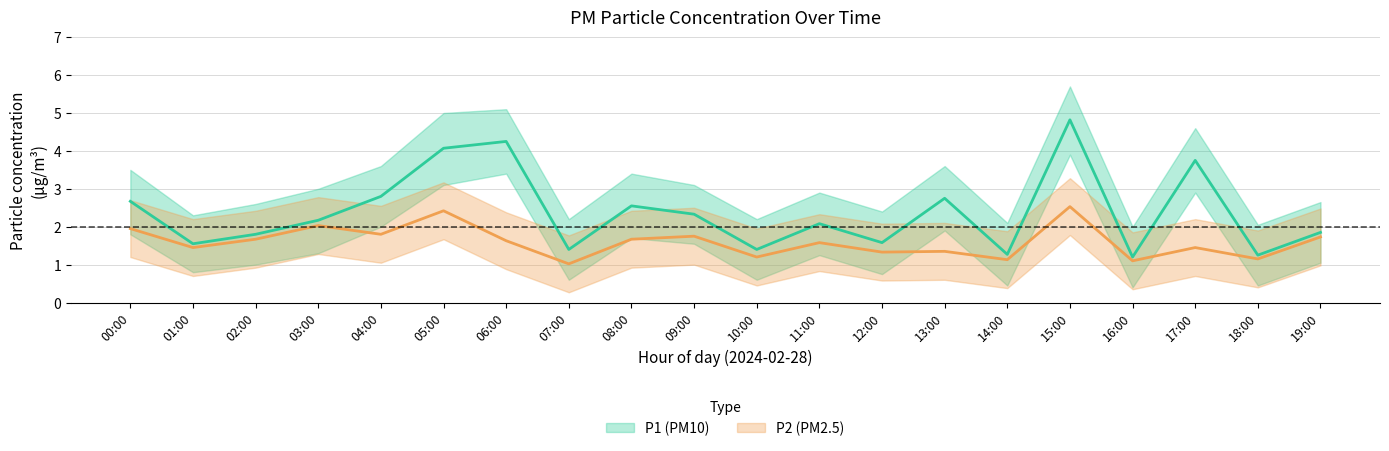

True or false: P2_lower and P1 cross at least once.

False